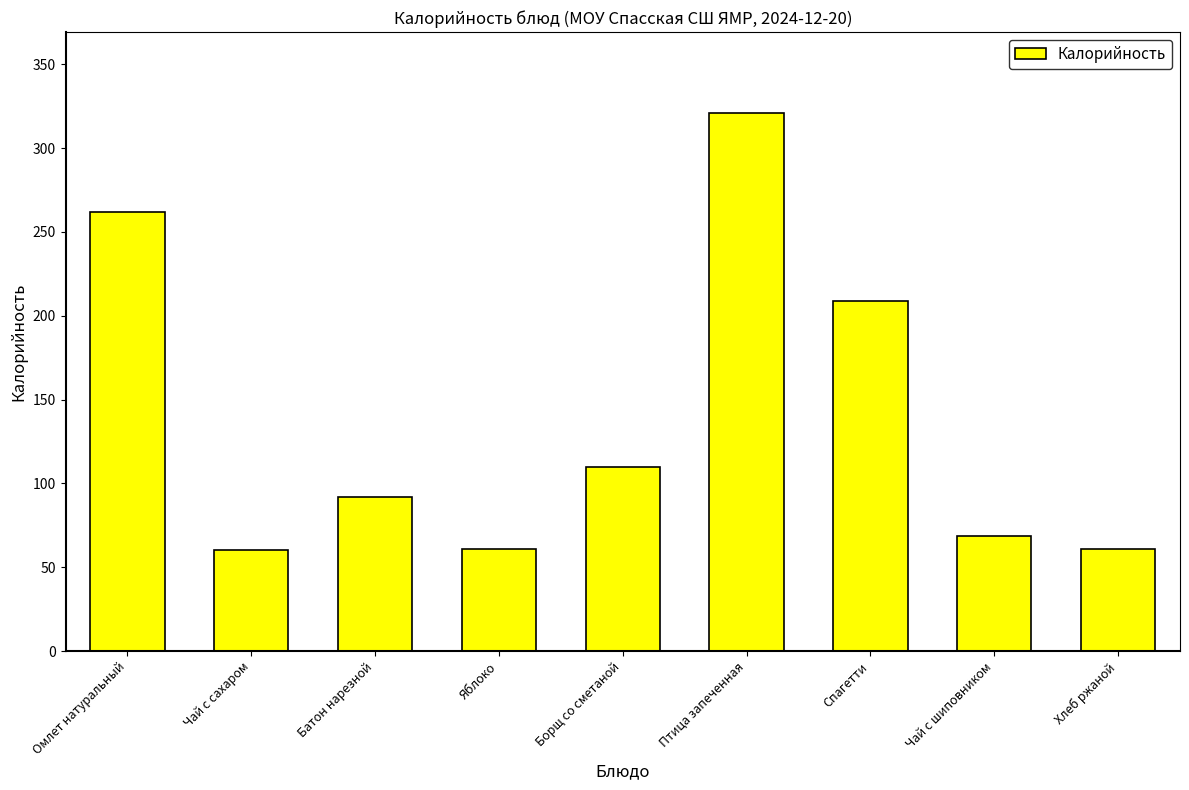

What position from the right is Спагетти?

3